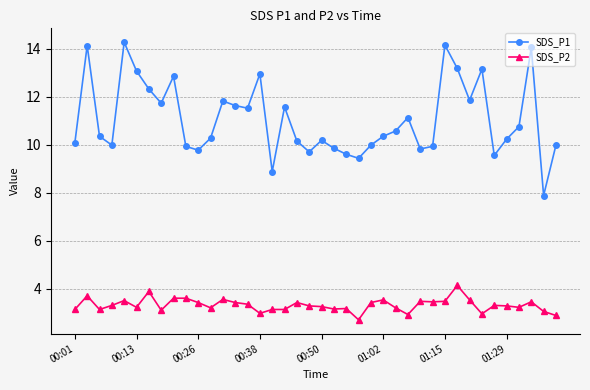

True or false: SDS_P2 has more than 1 interior local peaks.

True